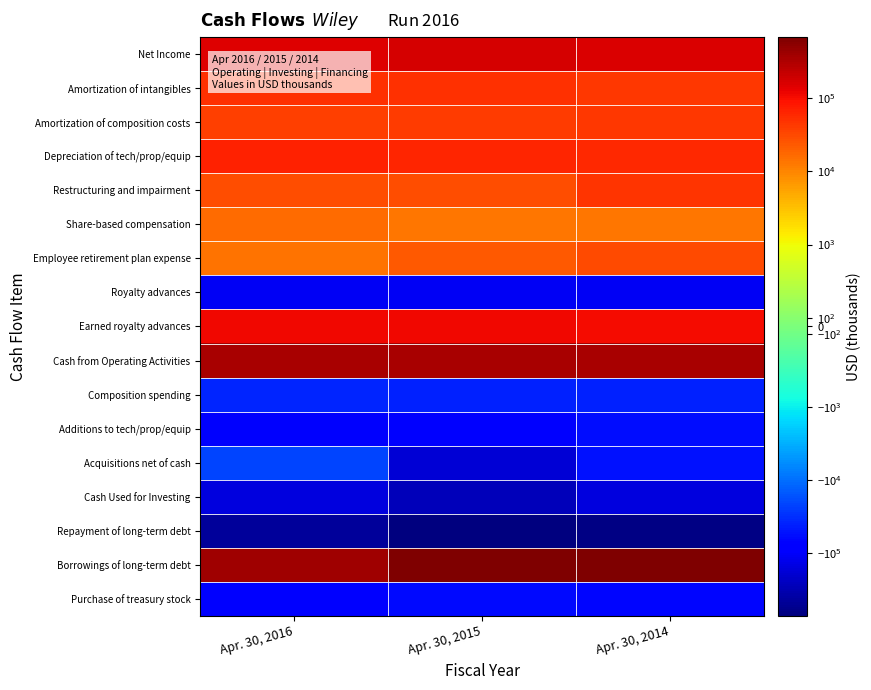

Reading left to right, what are all the values shown in this chart?

Net Income: Apr. 30, 2016=145782	Apr. 30, 2015=176868	Apr. 30, 2014=160510
Amortization of intangibles: Apr. 30, 2016=49764	Apr. 30, 2015=51214	Apr. 30, 2014=44679
Amortization of composition costs: Apr. 30, 2016=39658	Apr. 30, 2015=40639	Apr. 30, 2014=45097
Depreciation of tech/prop/equip: Apr. 30, 2016=66427	Apr. 30, 2015=62072	Apr. 30, 2014=58321
Restructuring and impairment: Apr. 30, 2016=28611	Apr. 30, 2015=28804	Apr. 30, 2014=47508
Share-based compensation: Apr. 30, 2016=16105	Apr. 30, 2015=13617	Apr. 30, 2014=12851
Employee retirement plan expense: Apr. 30, 2016=14323	Apr. 30, 2015=22599	Apr. 30, 2014=30454
Royalty advances: Apr. 30, 2016=-110135	Apr. 30, 2015=-104876	Apr. 30, 2014=-107639
Earned royalty advances: Apr. 30, 2016=109102	Apr. 30, 2015=110054	Apr. 30, 2014=107529
Cash from Operating Activities: Apr. 30, 2016=349957	Apr. 30, 2015=355122	Apr. 30, 2014=348224
Composition spending: Apr. 30, 2016=-37272	Apr. 30, 2015=-39421	Apr. 30, 2014=-40568
Additions to tech/prop/equip: Apr. 30, 2016=-93705	Apr. 30, 2015=-69121	Apr. 30, 2014=-57564
Acquisitions net of cash: Apr. 30, 2016=-20418	Apr. 30, 2015=-172229	Apr. 30, 2014=-54515
Cash Used for Investing: Apr. 30, 2016=-151395	Apr. 30, 2015=-279671	Apr. 30, 2014=-149347
Repayment of long-term debt: Apr. 30, 2016=-460085	Apr. 30, 2015=-711654	Apr. 30, 2014=-658224
Borrowings of long-term debt: Apr. 30, 2016=415000	Apr. 30, 2015=659369	Apr. 30, 2014=685324
Purchase of treasury stock: Apr. 30, 2016=-69977	Apr. 30, 2015=-61981	Apr. 30, 2014=-63393